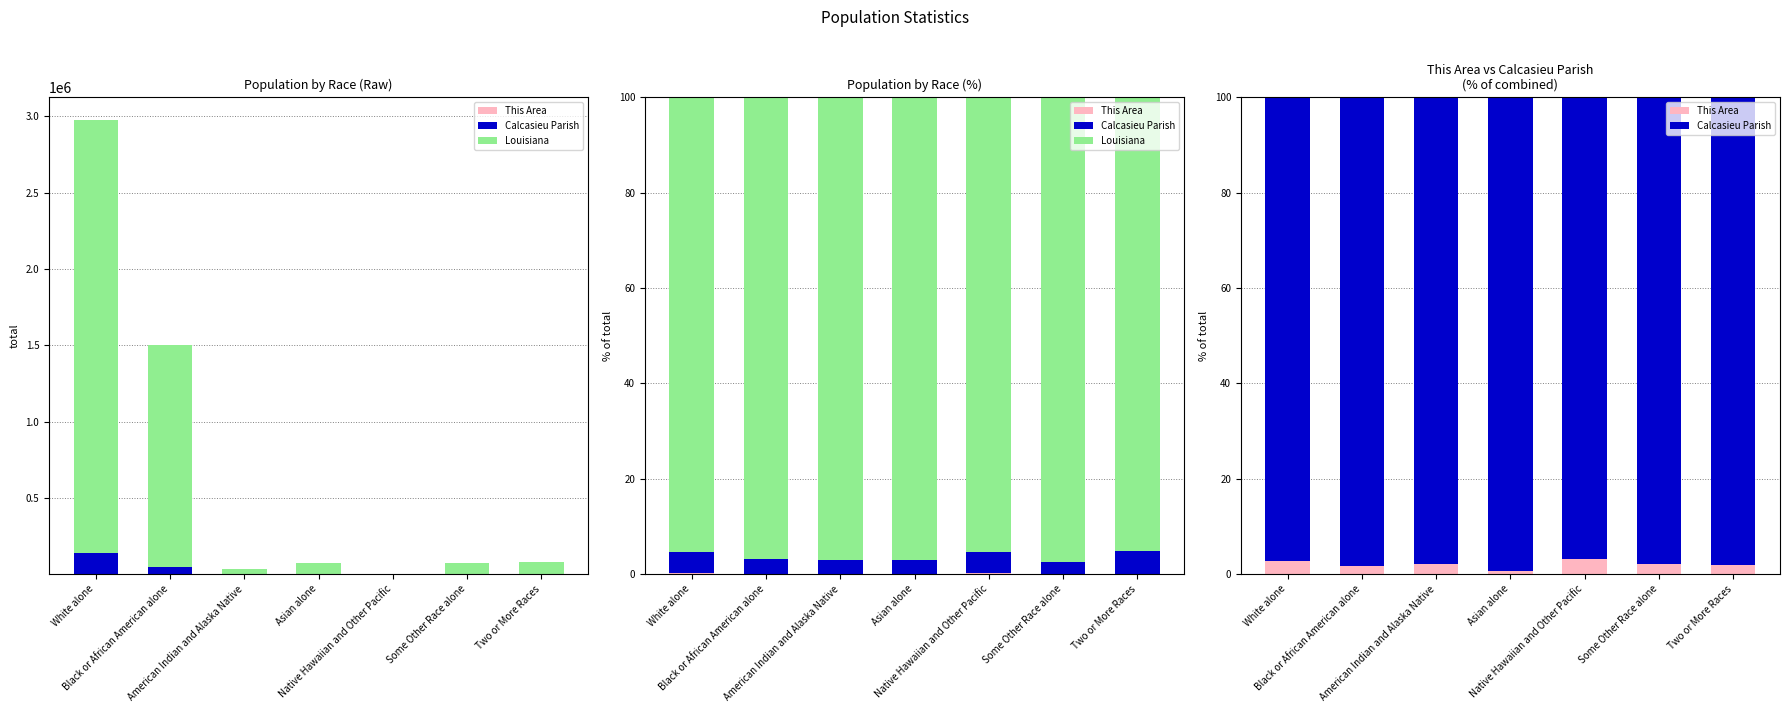

Where is This Area nearest to the value 1?

Asian alone